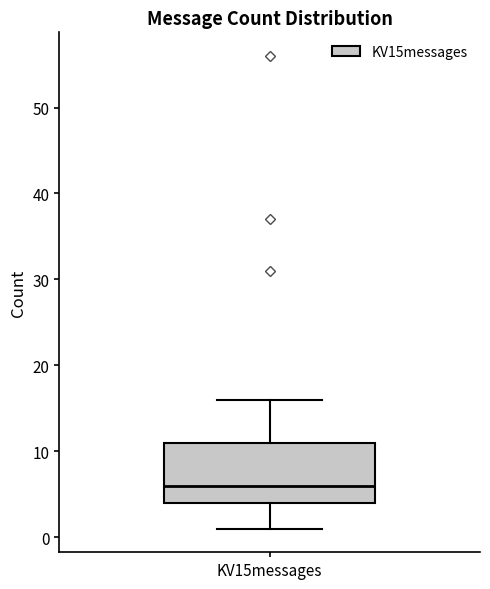

Transcribe this box plot: give where the median line is, the range the box spans, and where the two whiskers end, as read against the y-axis. The values are not printed on the chart, so give them approximately, as read against the axis.

median 6, box 4 to 11, whiskers 1 to 16